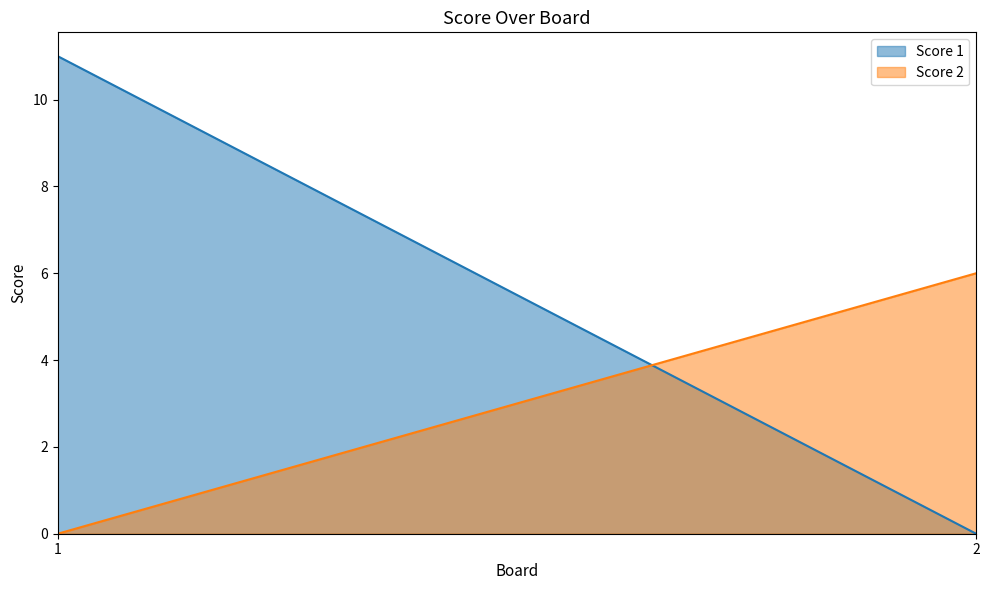

Count the number of data series in this chart.

2